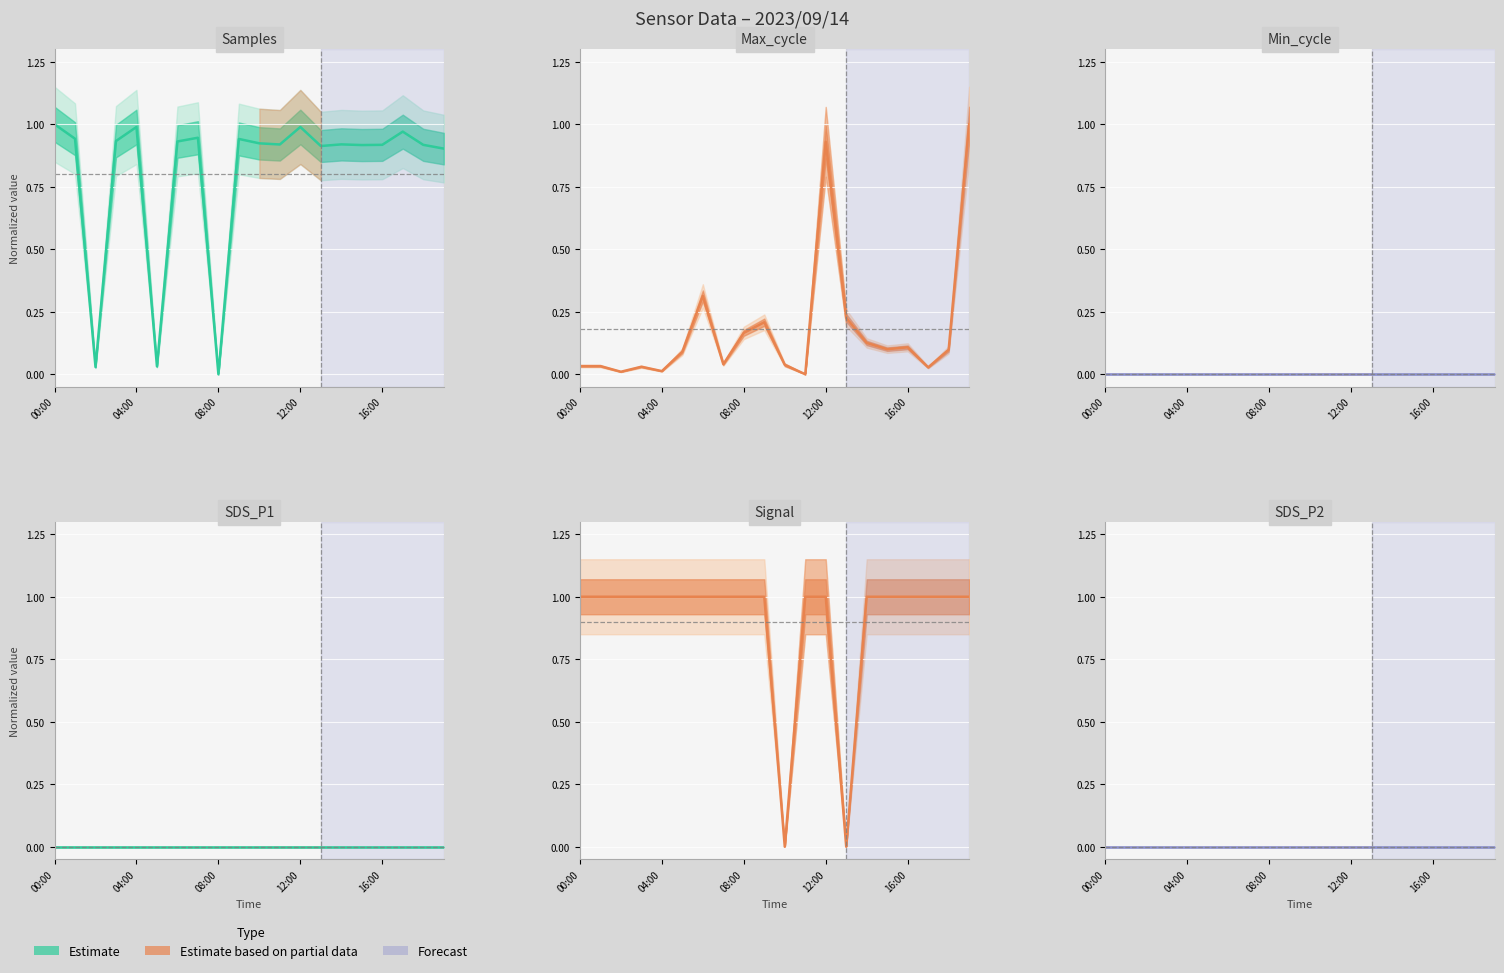

True or false: Samples estimate has more than 0 points higher than both neighbors.

True